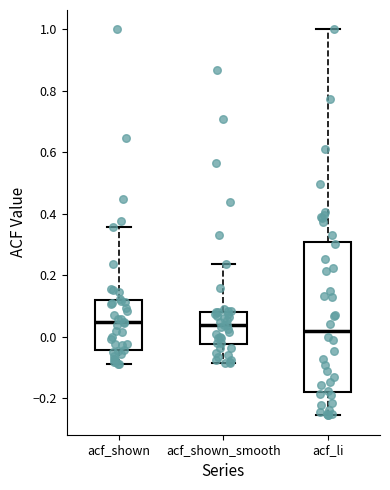

Reading left to right, transcribe this box plot: for each box, give where its median line is, the range the box spans, and where its two whiskers end, as read against the y-axis. The values are not printed on the chart, so give them approximately, as read against the axis.

acf_shown: median 0.04, box -0.04 to 0.12, whiskers -0.08 to 0.36
acf_shown_smooth: median 0.04, box -0.02 to 0.08, whiskers -0.08 to 0.24
acf_li: median 0.02, box -0.18 to 0.30, whiskers -0.26 to 1.00